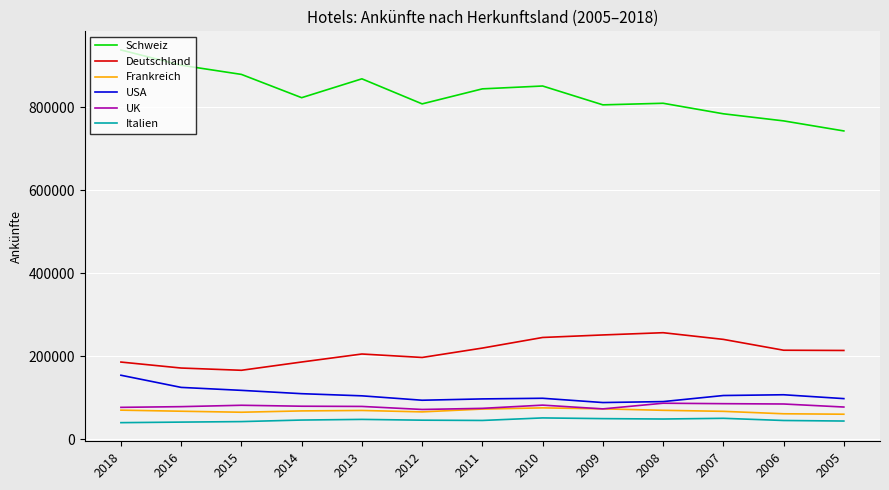

Which series has the widest spread of values?

Schweiz